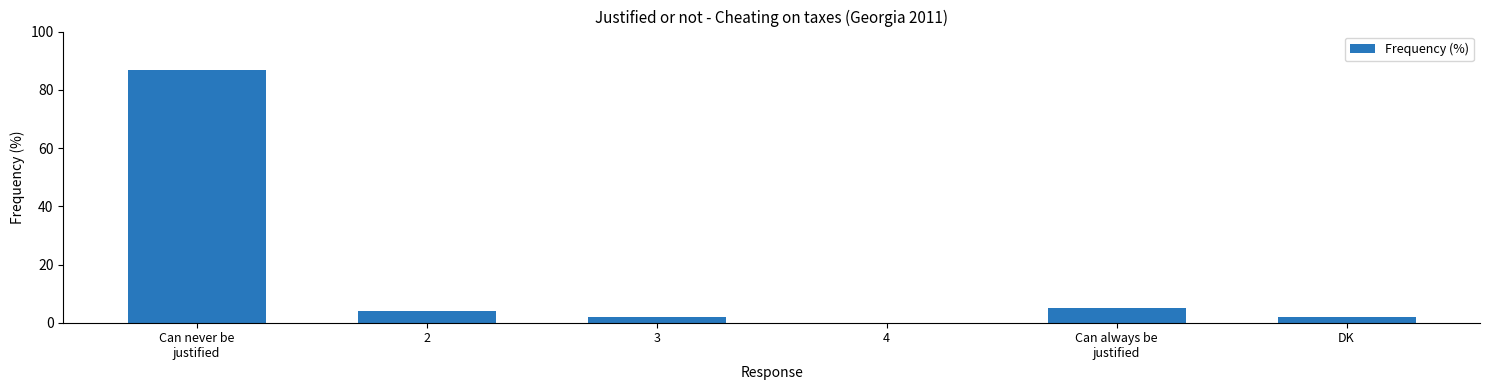

How many positive values are there?

5